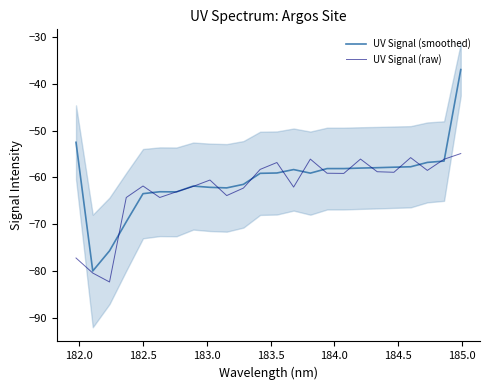

Which series ends up on top after the final intersection of UV Signal (smoothed) and UV Signal (raw)?

UV Signal (smoothed)